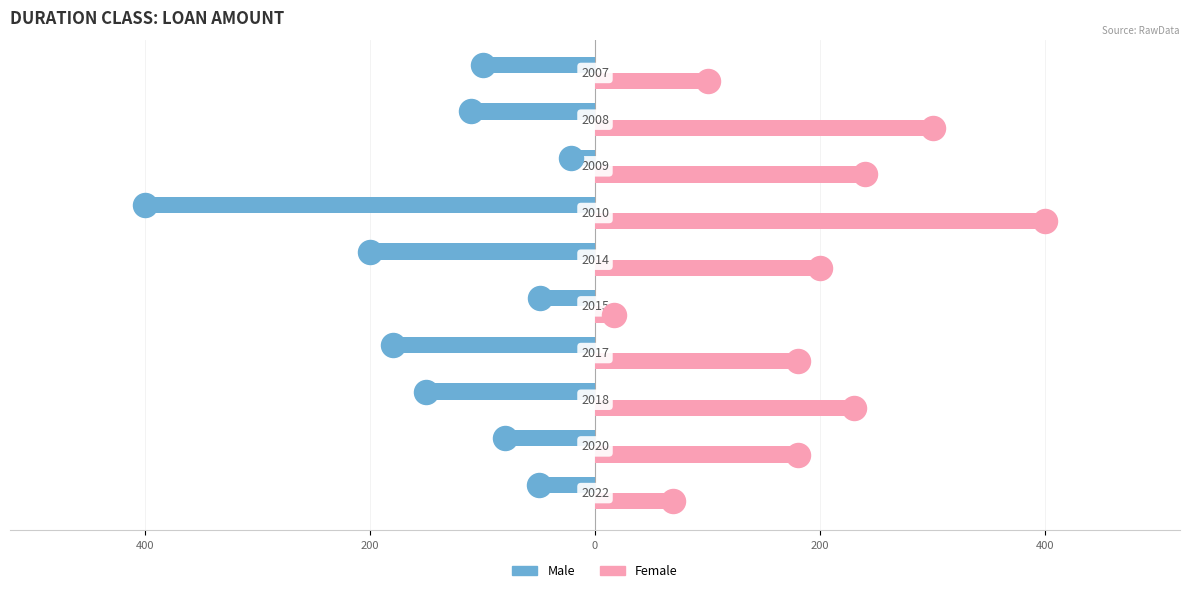

What are all the series names shown in the legend?

Male, Female